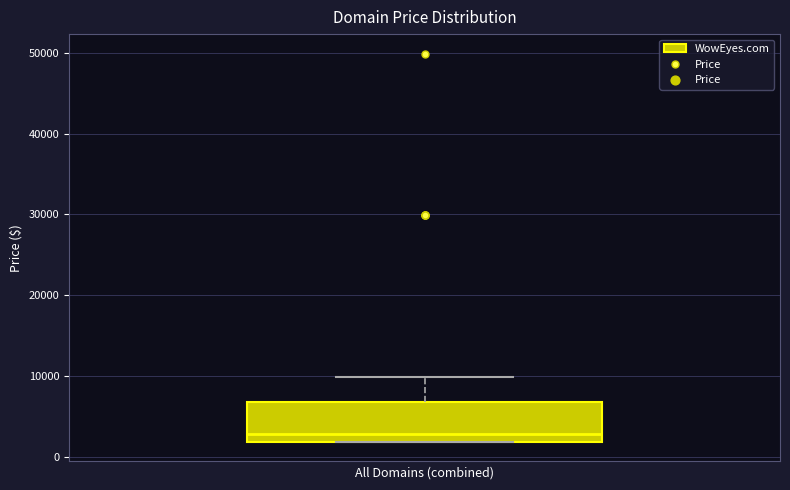

Transcribe this box plot: give where the median line is, the range the box spans, and where the two whiskers end, as read against the y-axis. The values are not printed on the chart, so give them approximately, as read against the axis.

median 3000, box 2000 to 7000, whiskers 2000 to 10000